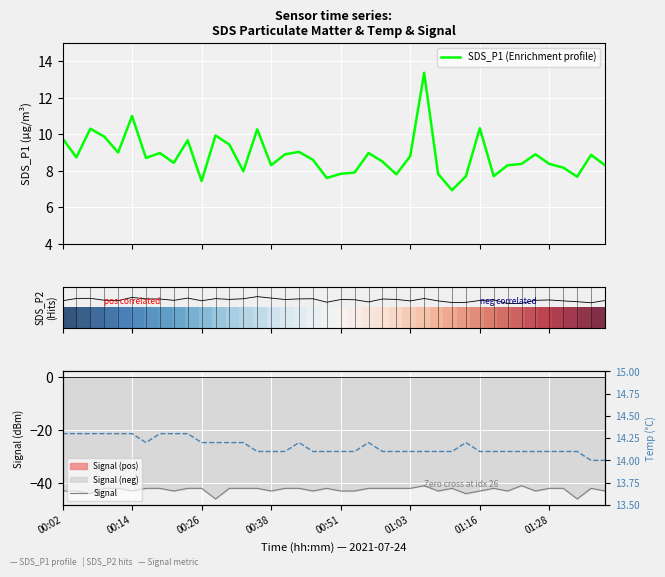

What is the value of the SDS_P2 (Hits) point at the 12th from the left?

0.7